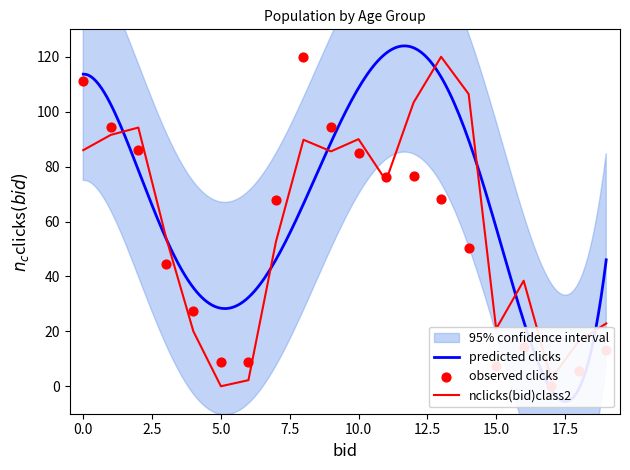

What is the total value across all series at 10-14?

180.1